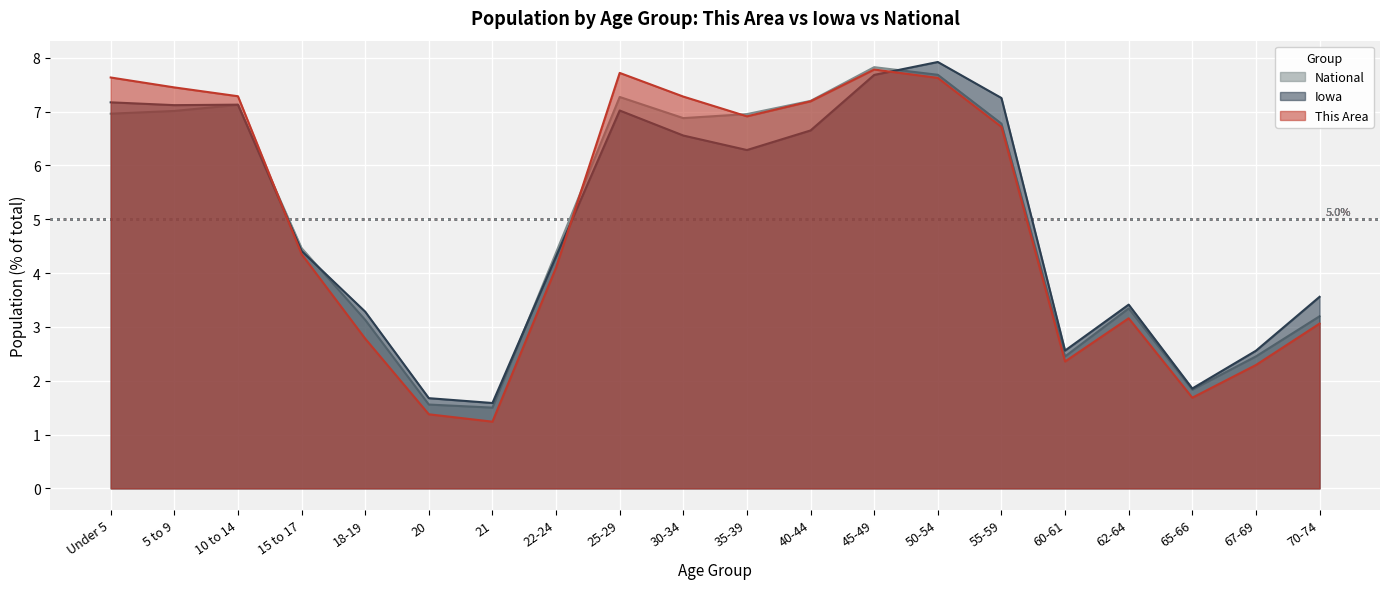

What are all the series names shown in the legend?

National, Iowa, This Area